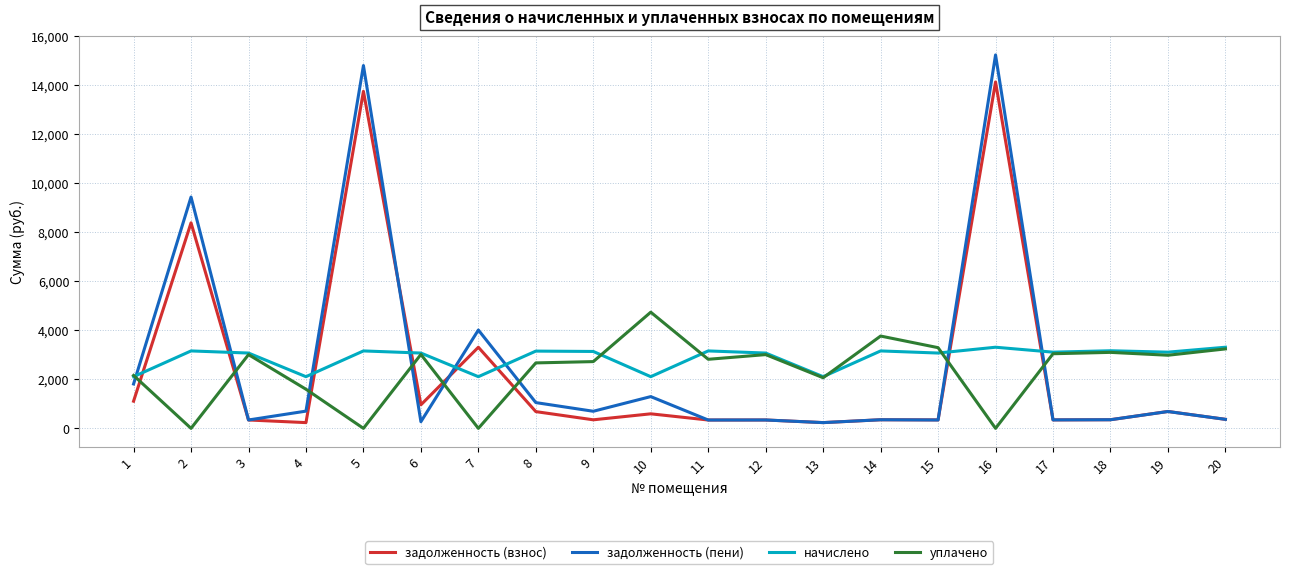

True or false: задолженность (взнос) and начислено cross at least once.

True